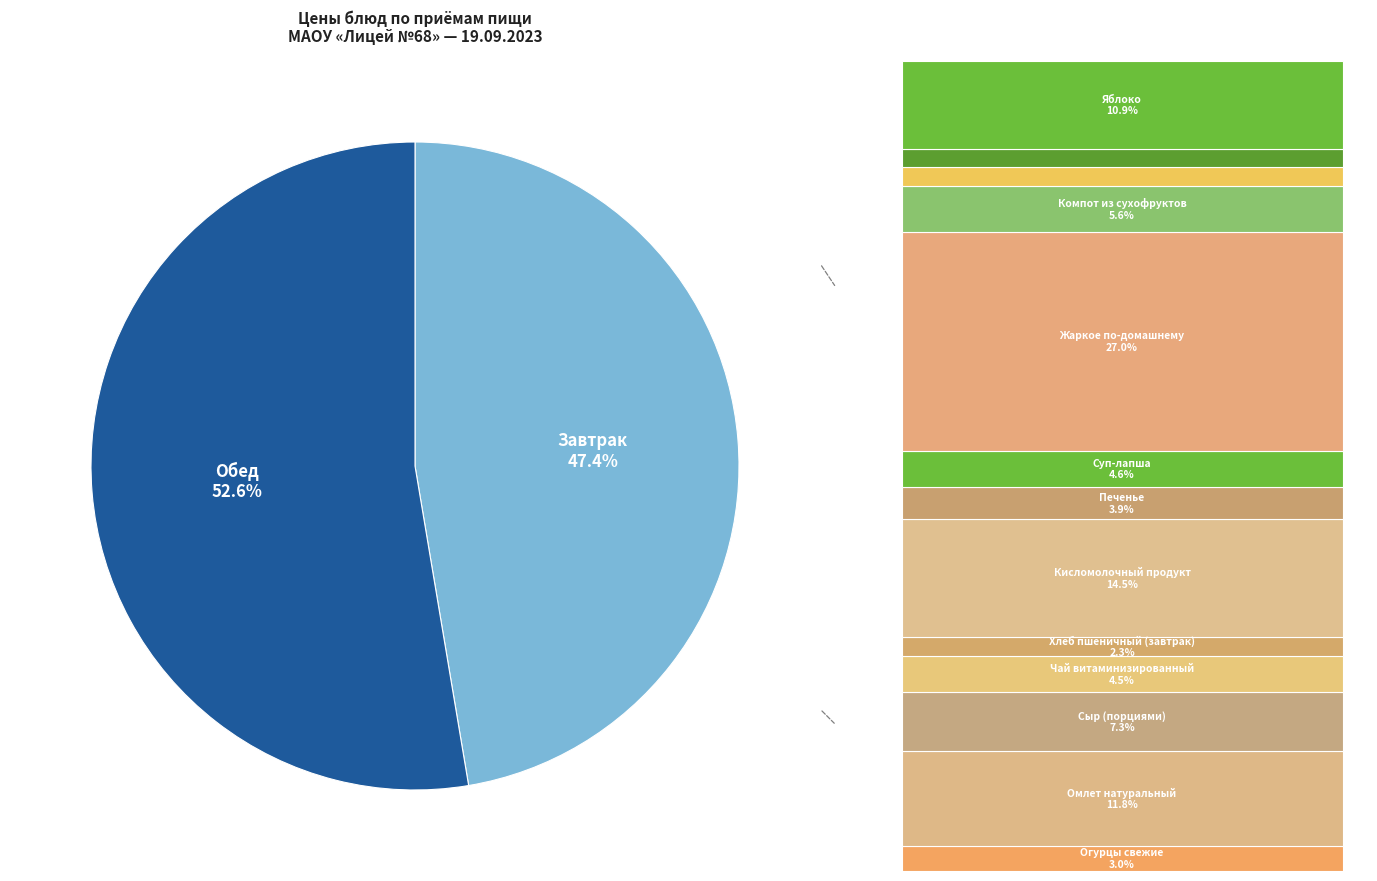

What percentage is NOT represented by Жаркое по-домашнему?

73.0%